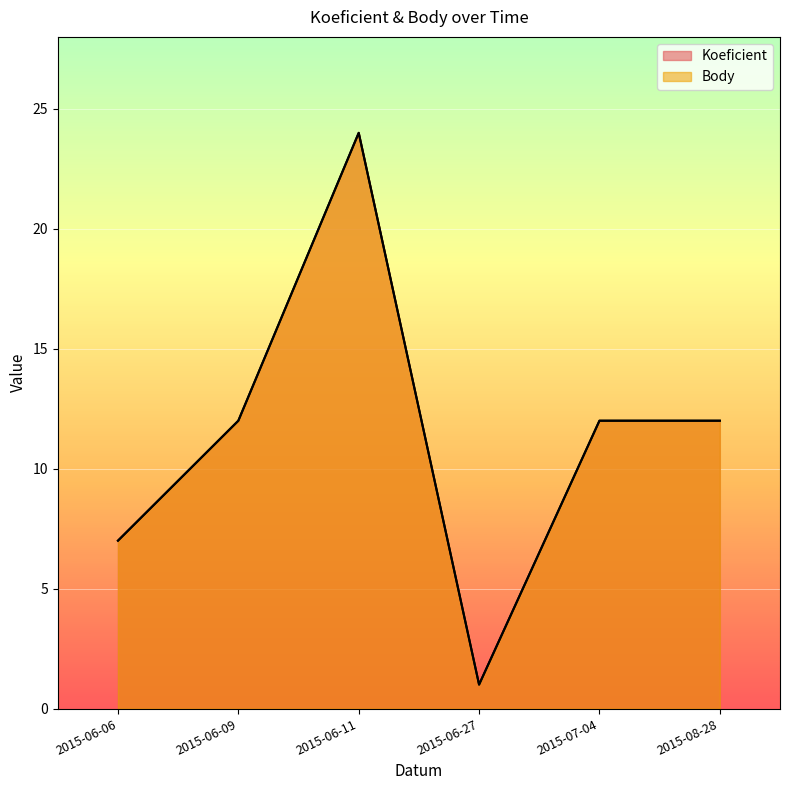

Which category has the highest value across all series?

2015-06-11